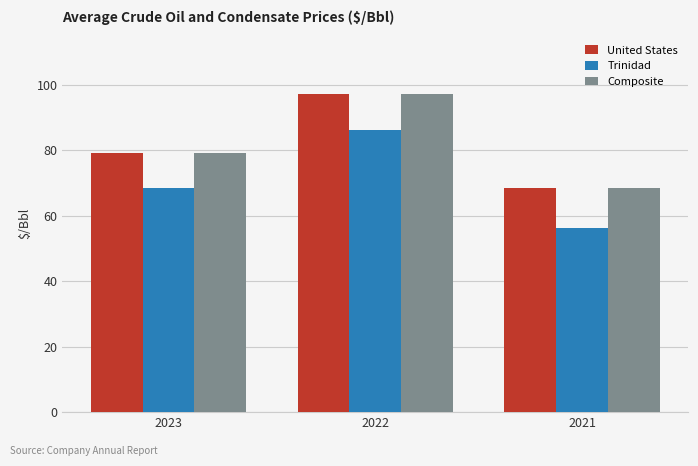

List the labels in order of United States value, largest first.

2022, 2023, 2021